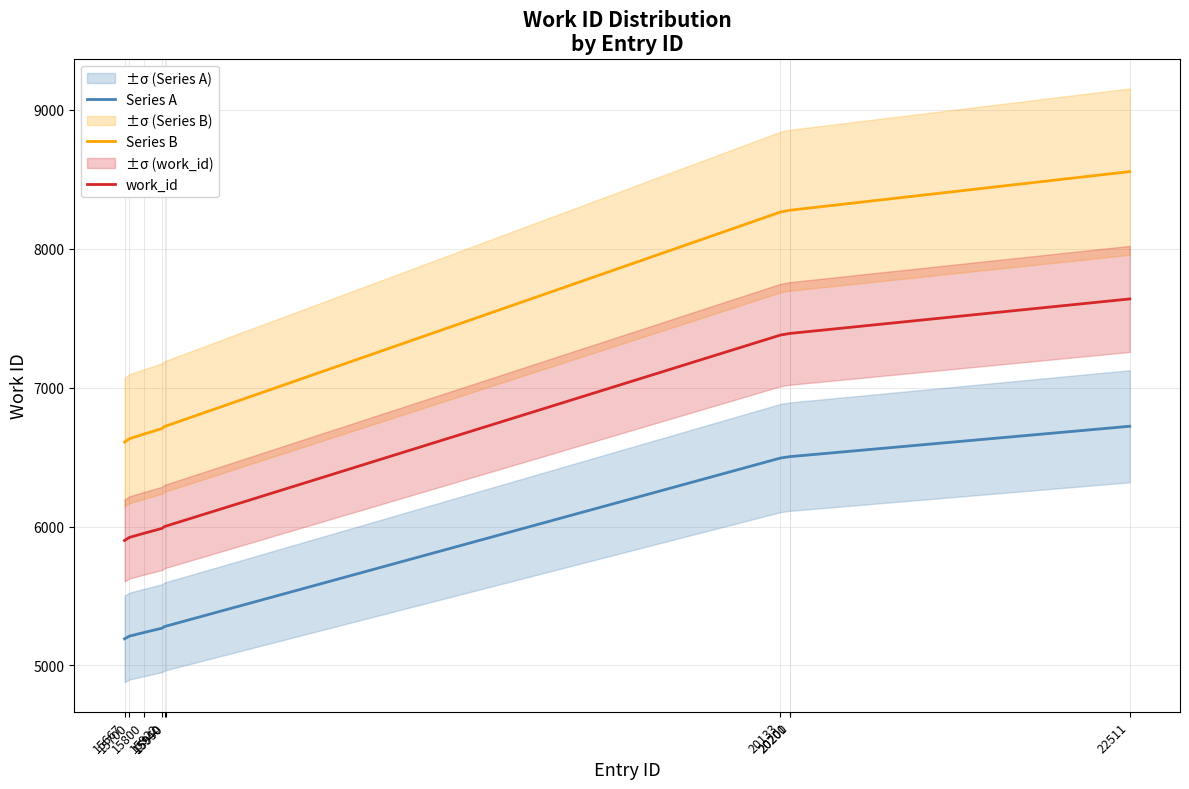

Which label corresponds to the smallest value in the chart?

15667